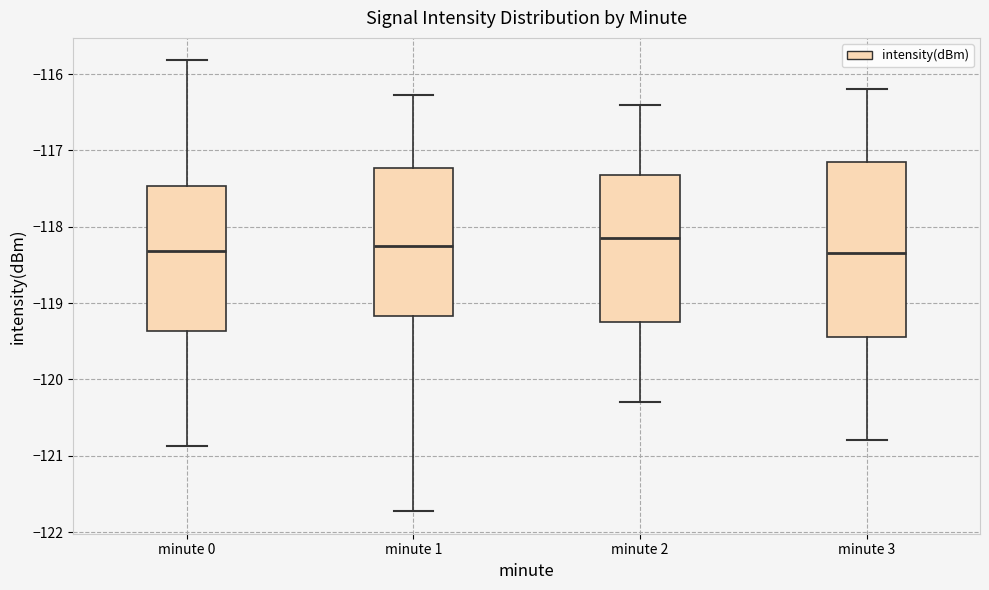

Where does the lower whisker of the box for minute 1 end on the y-axis? The values are not printed on the chart, so give them approximately, as read against the axis.

-121.7